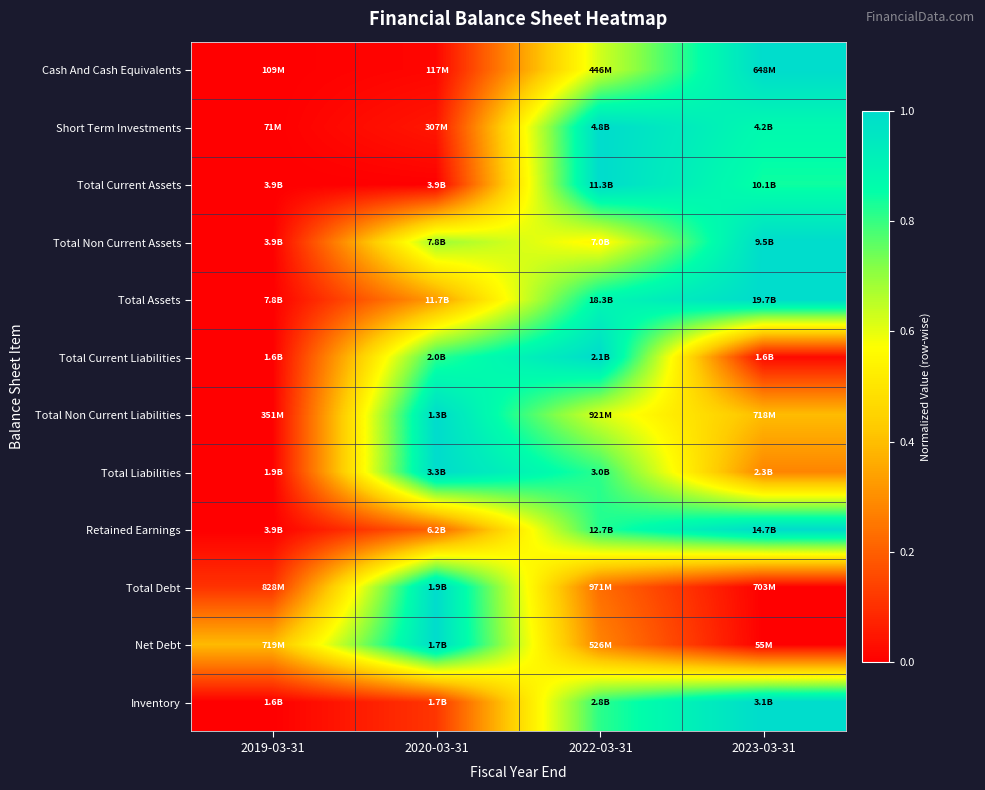

What is the total value across all series at 2023-03-31?

7.4